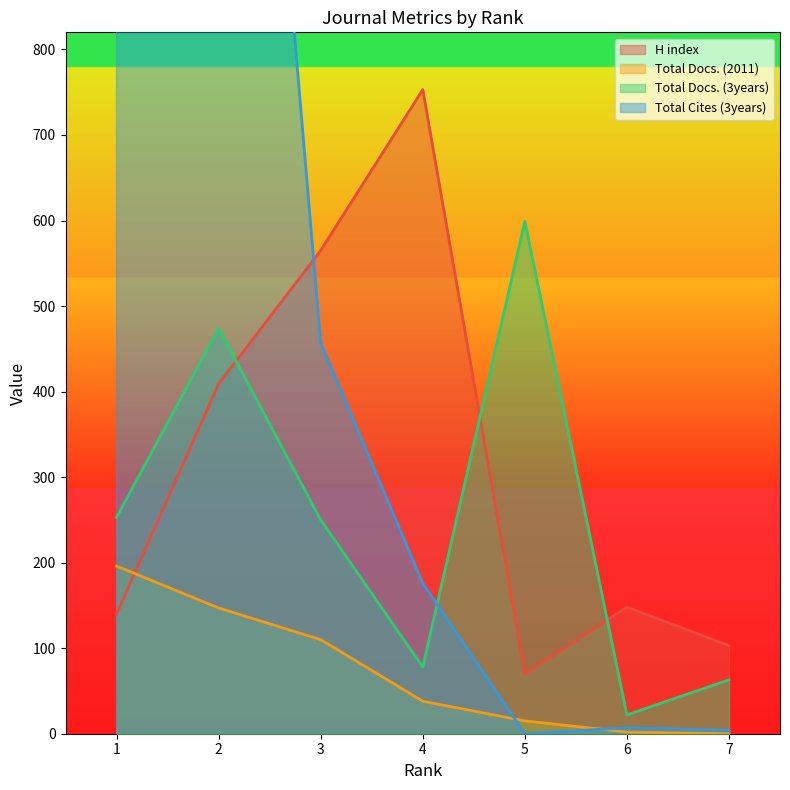

How many interior local peaks does the Total Docs. (3years) series have?

2